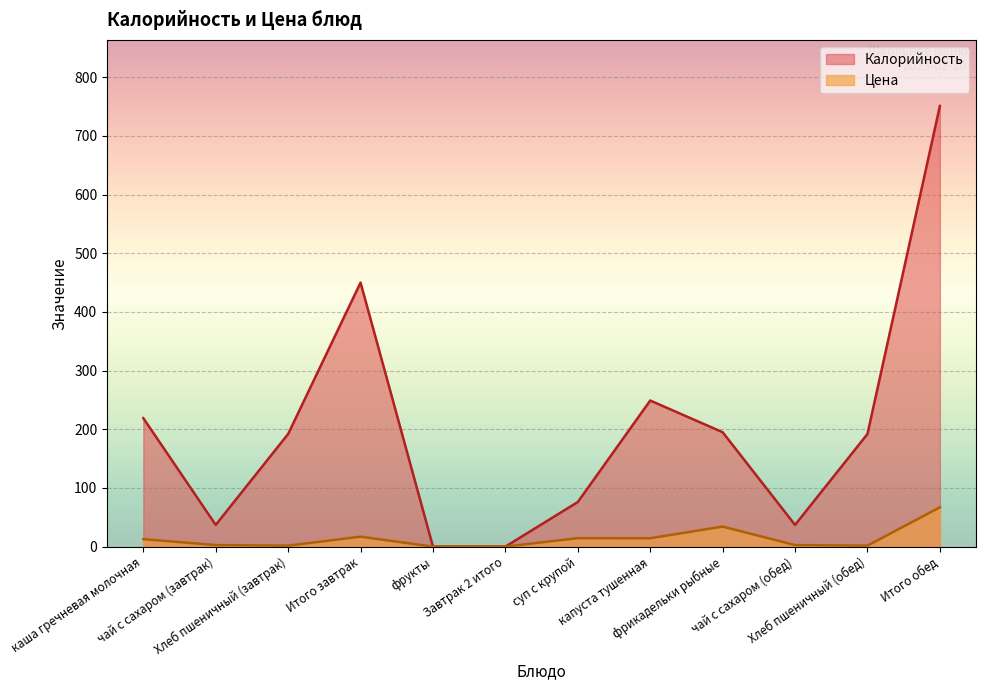

How many lines are shown in the chart?

2